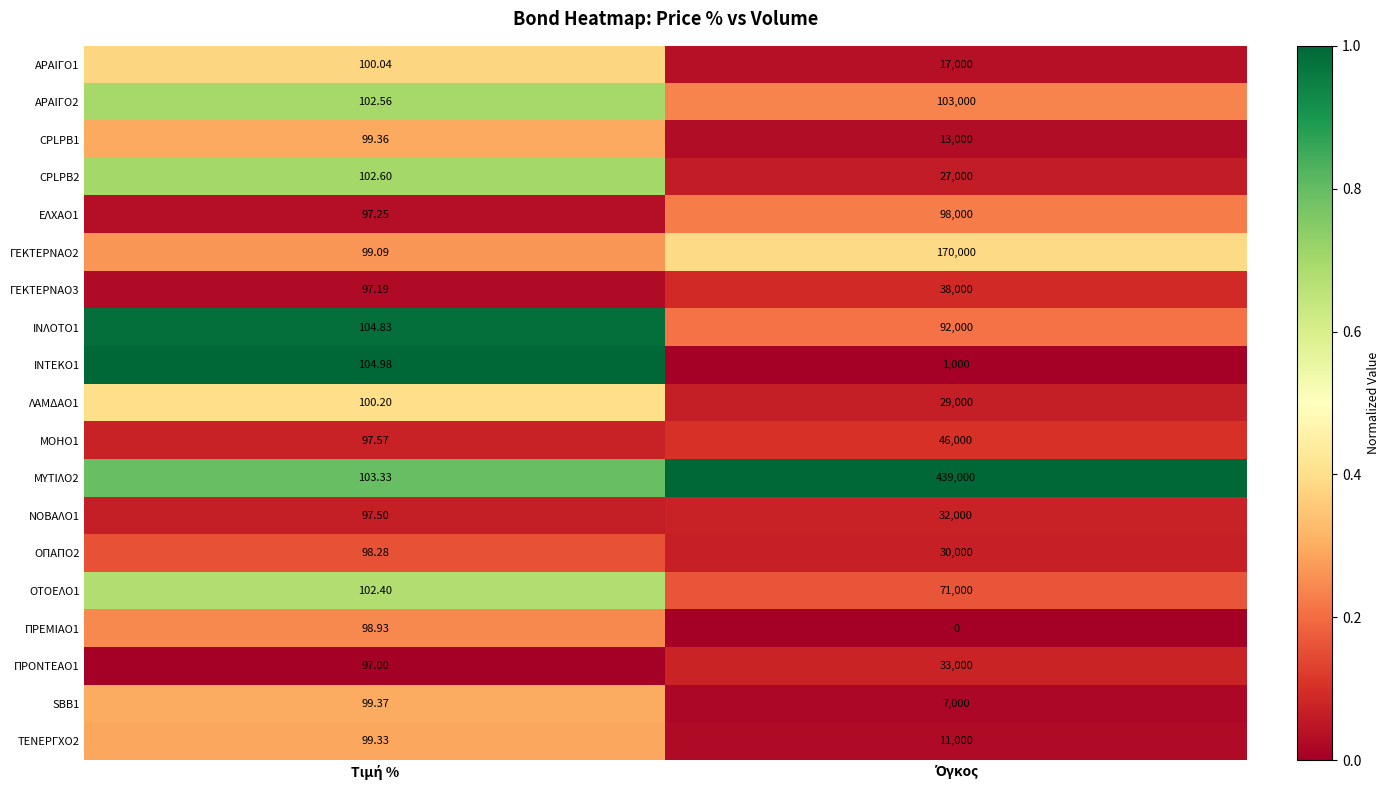

At which category does the chart reach its minimum across all series?

Όγκος